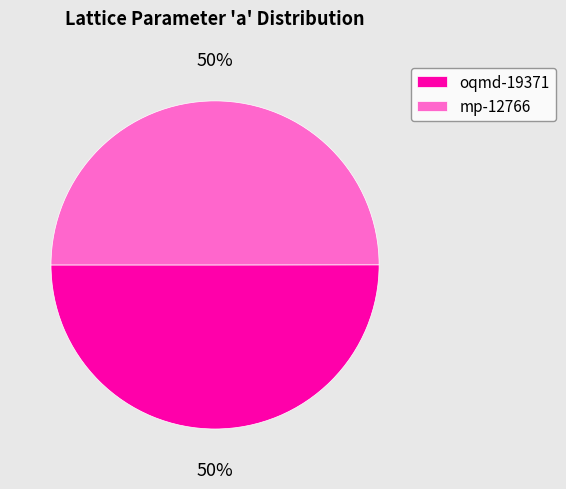

To the nearest percent, what is the combined percentage of oqmd-19371 and mp-12766?

100%